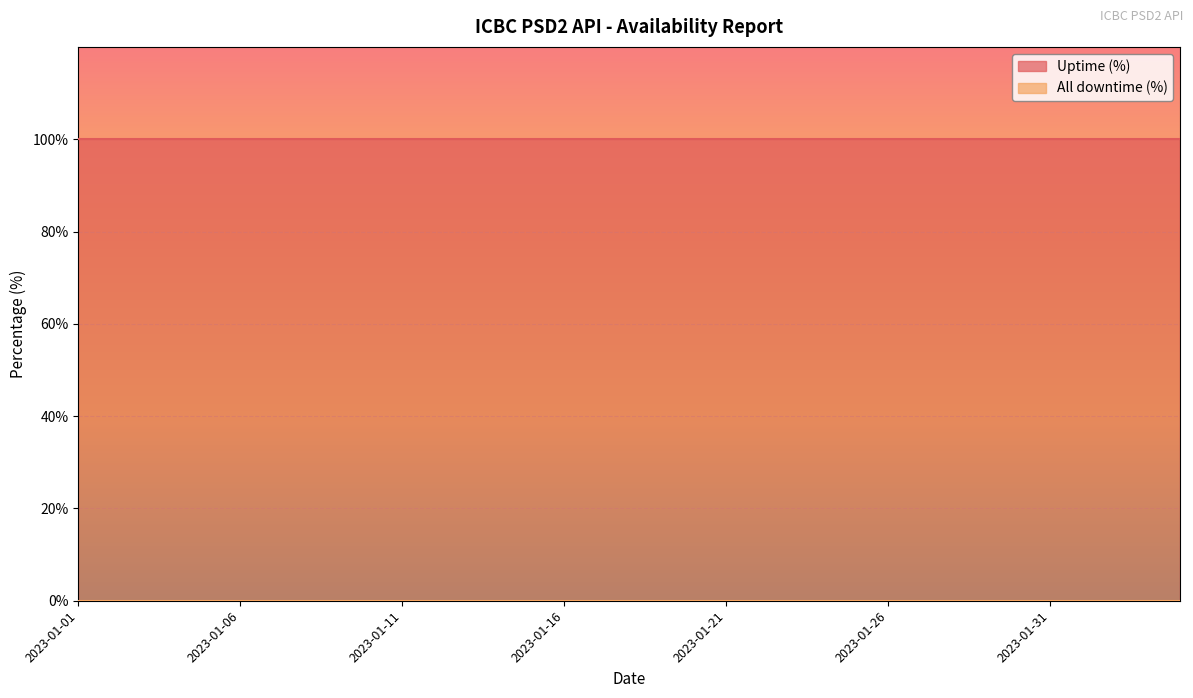

The All downtime (%) series shows 0 at 2023-01-23. True or false?

True